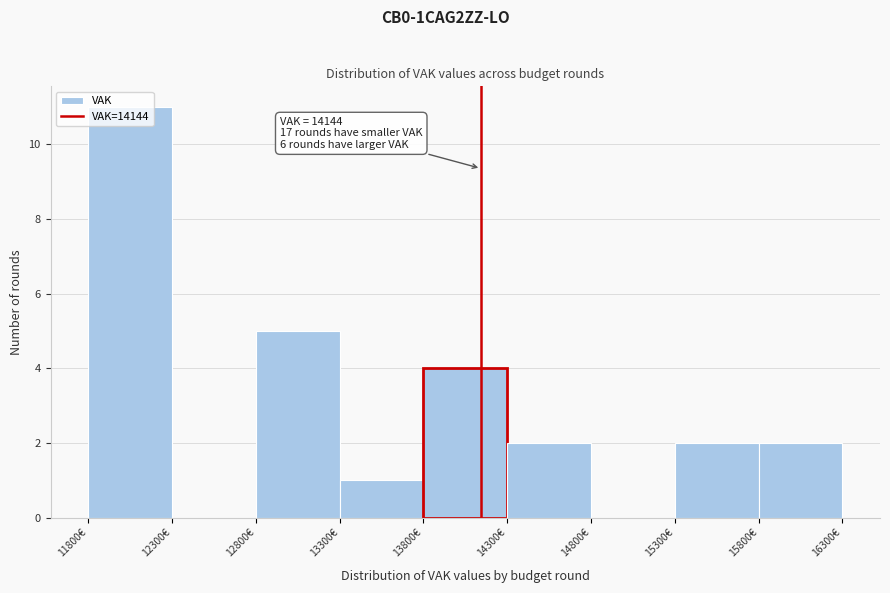

Over which range of the x-axis is the bar tallest?

11800 to 12300